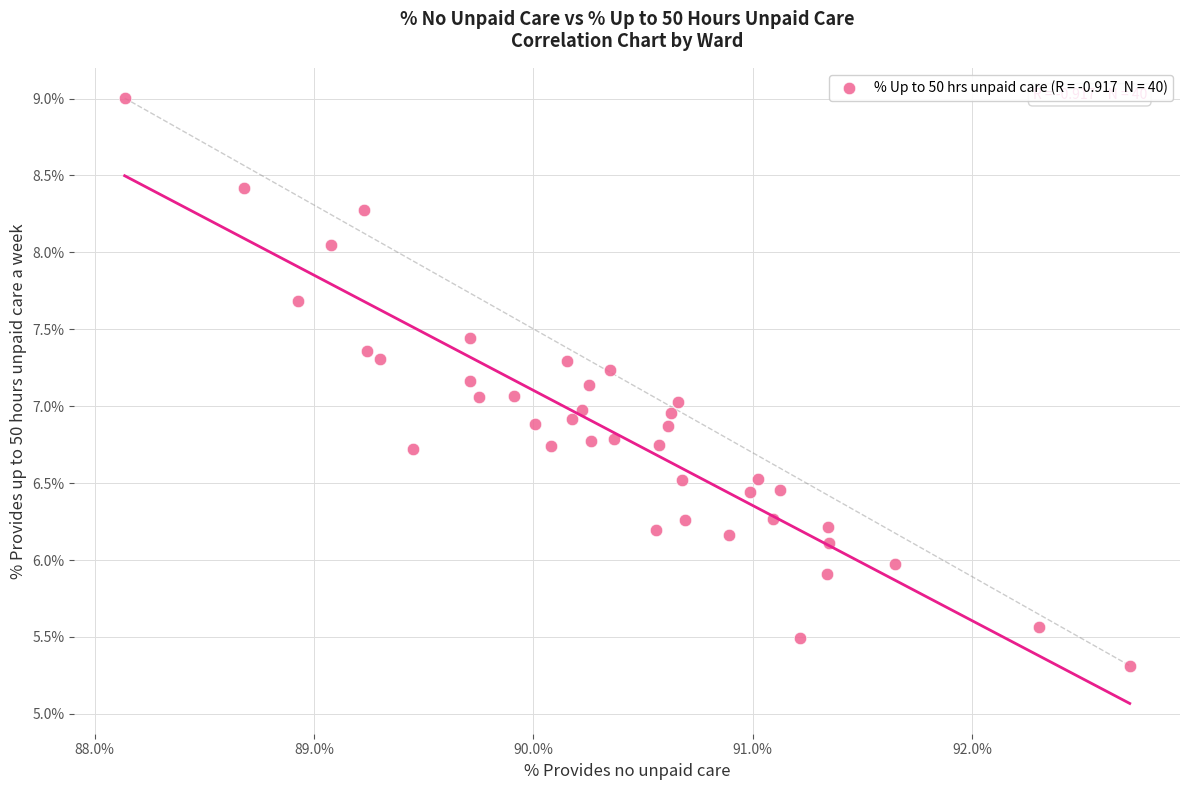

What is the range of Y values (max minus min)?

3.7